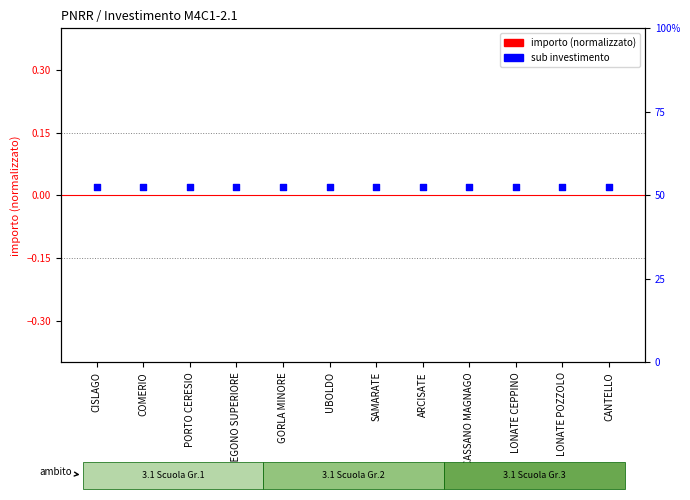

Which series has the largest total across all categories?

sub investimento